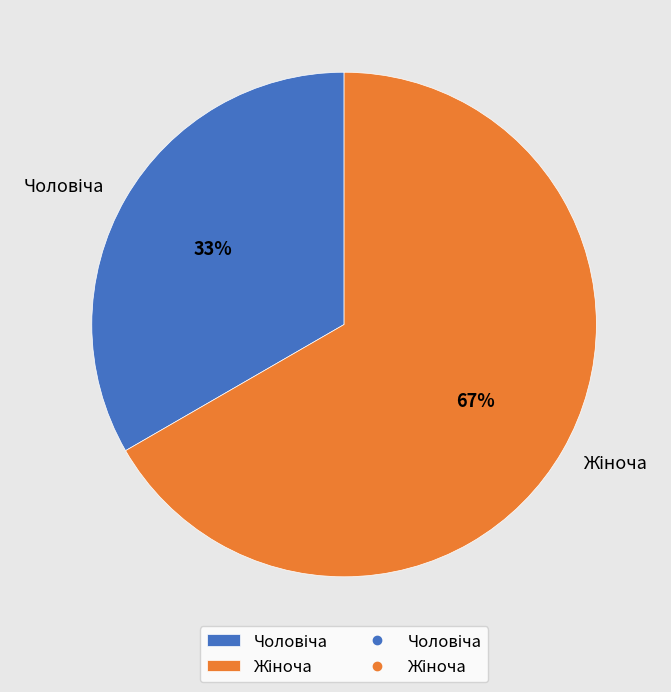

To the nearest percent, what is the average slice percentage?

50%